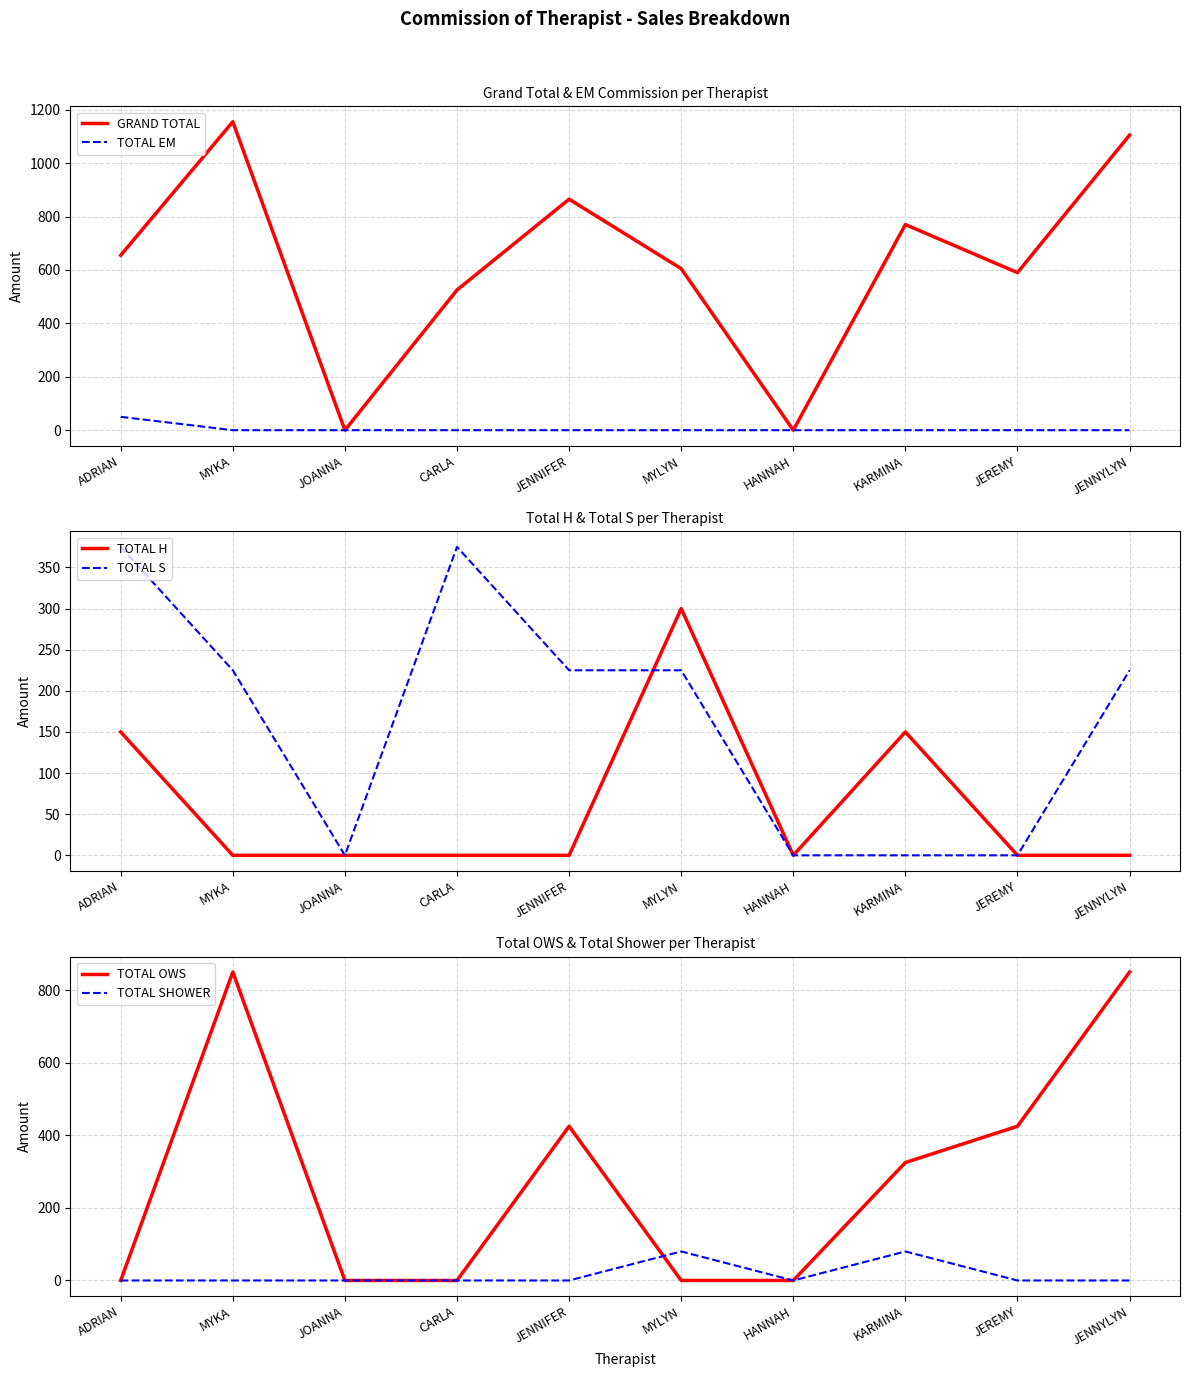

Which series ends up on top after the final intersection of TOTAL OWS and TOTAL SHOWER?

TOTAL SHOWER